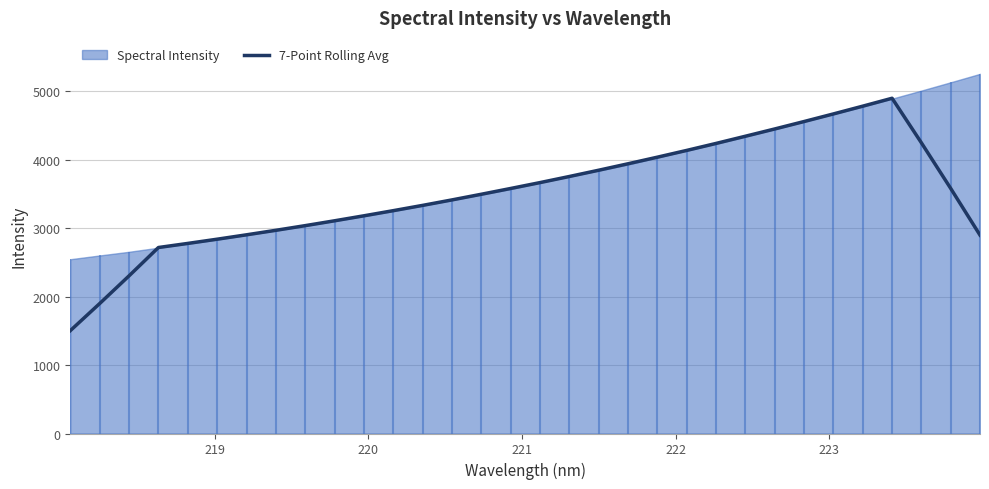

What is the minimum value for 7-Point Rolling Avg?

1502.8